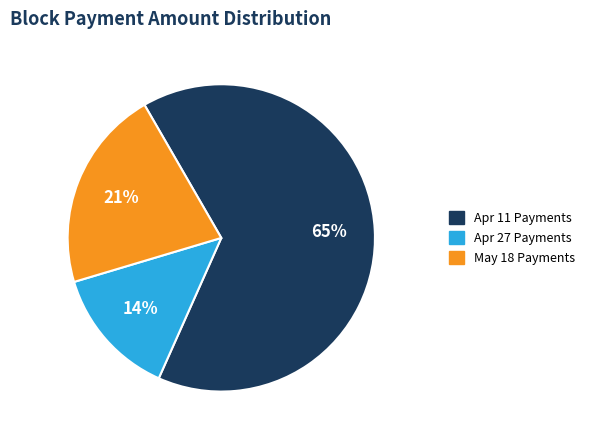

How many slices are in this pie chart?

3